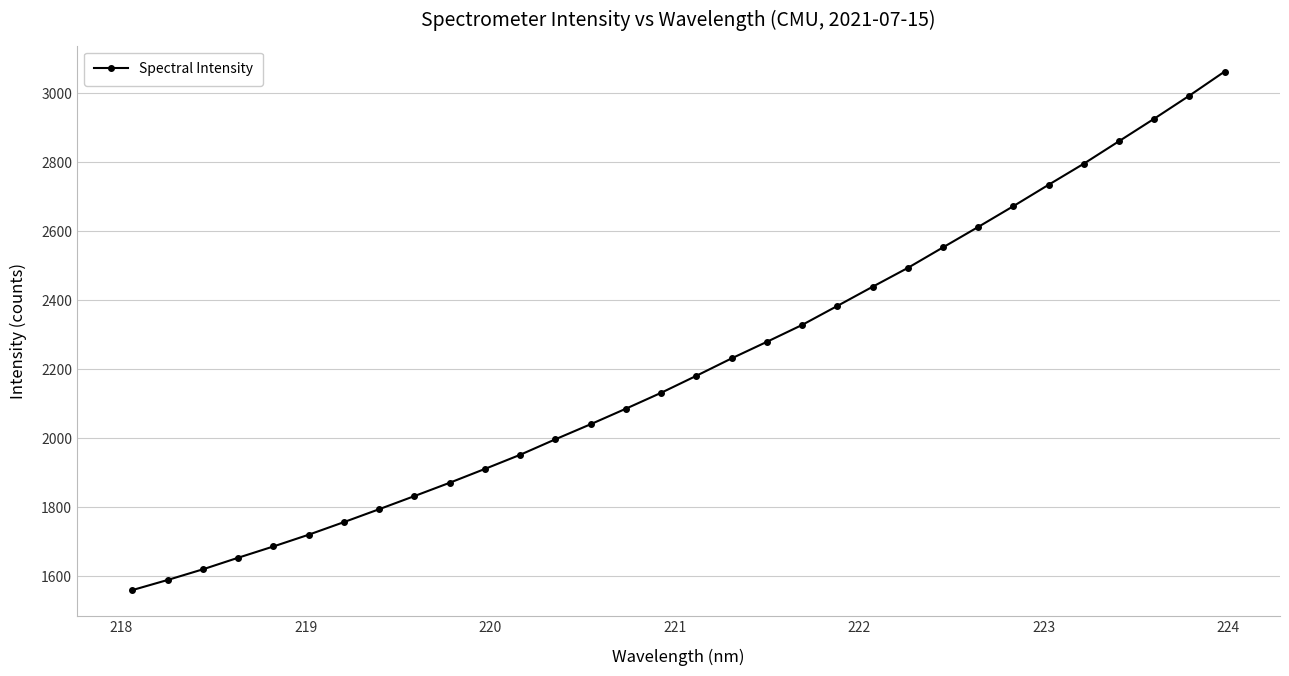

True or false: the data has more than 2 interior local peaks.

False